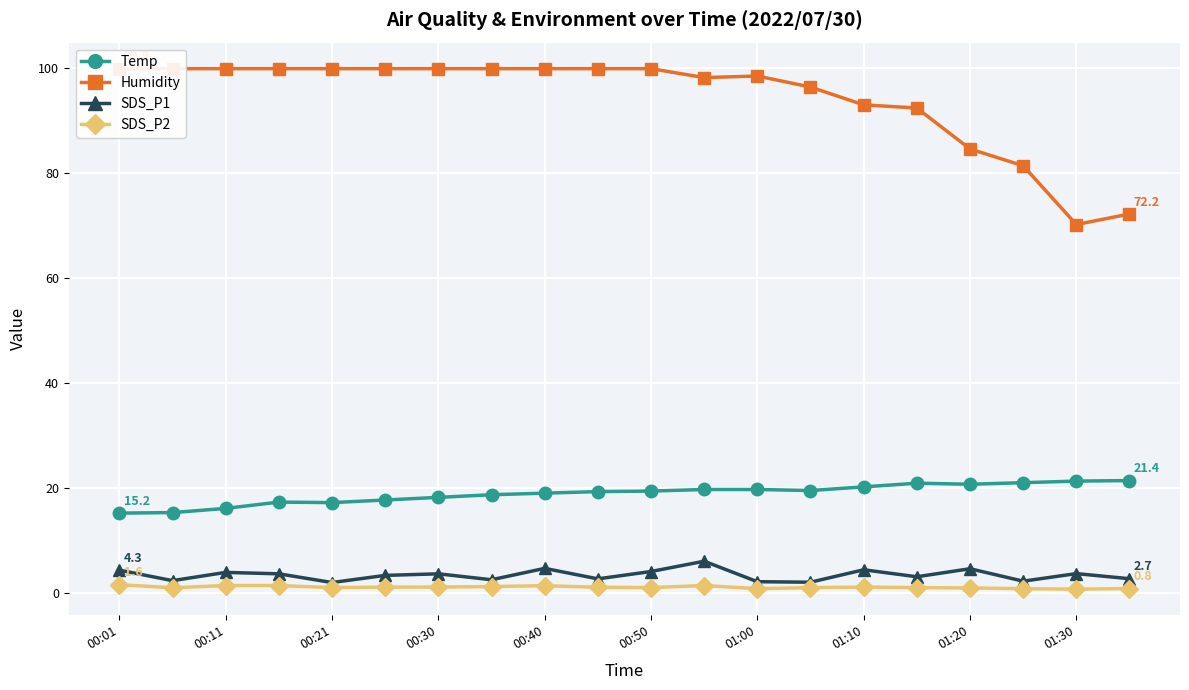

The value of SDS_P1 at 01:10 is 4.4. True or false?

True